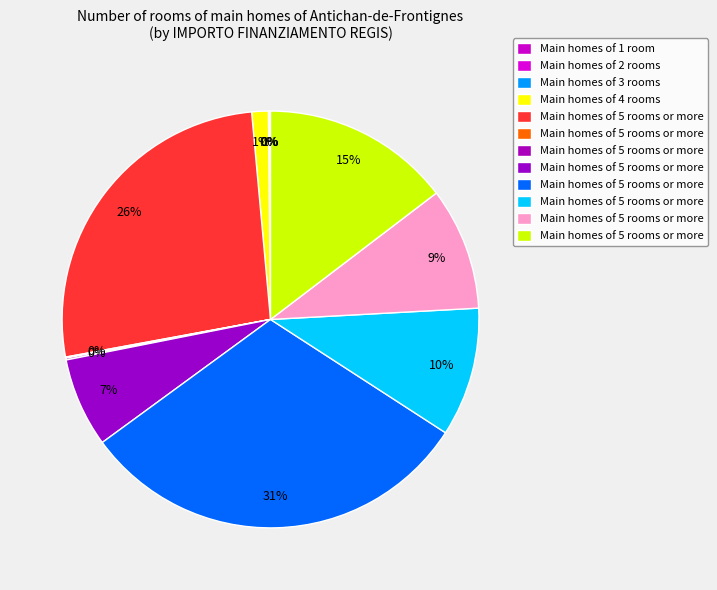

How many slices are in this pie chart?

12